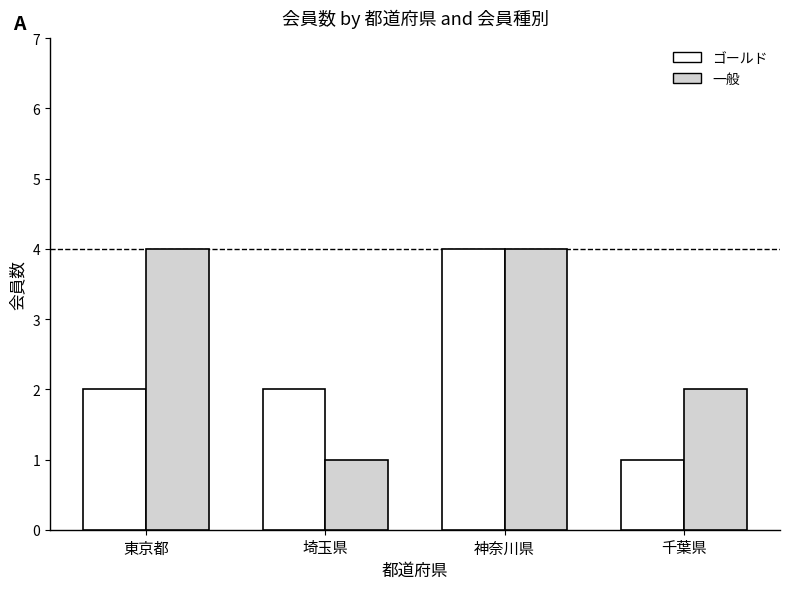

At how many categories does at least one series exceed 2?

2